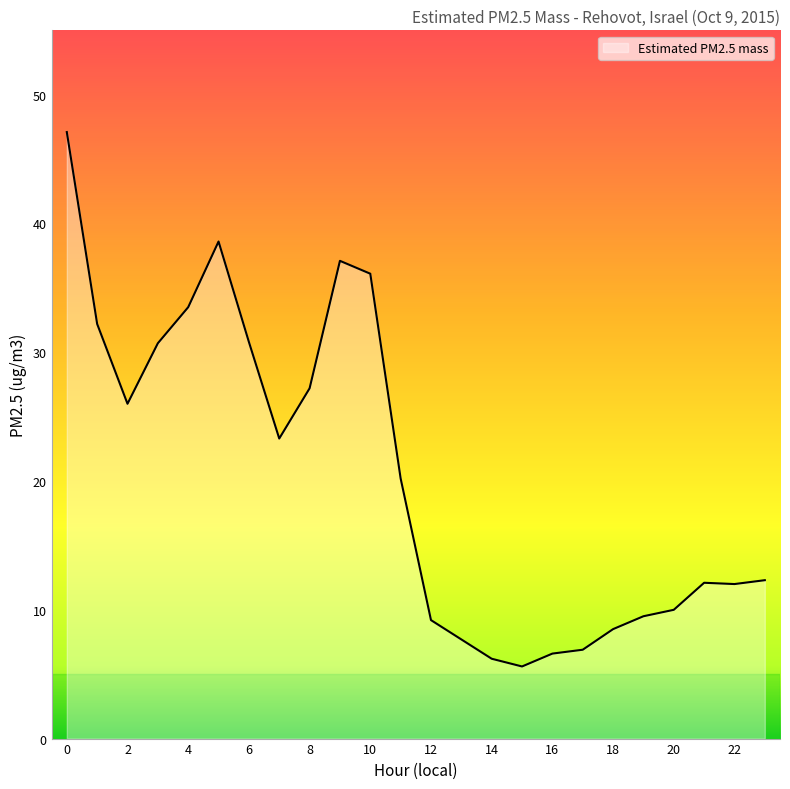

What is the greatest value displayed?

47.1